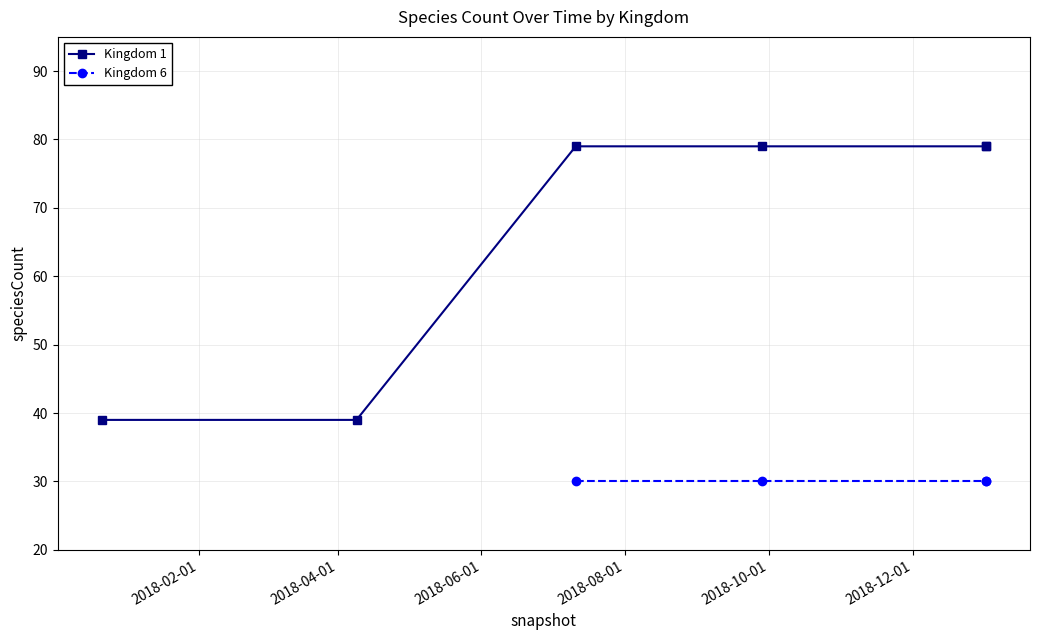

What value does the data have at 2018-10-01, to the nearest 10?

80